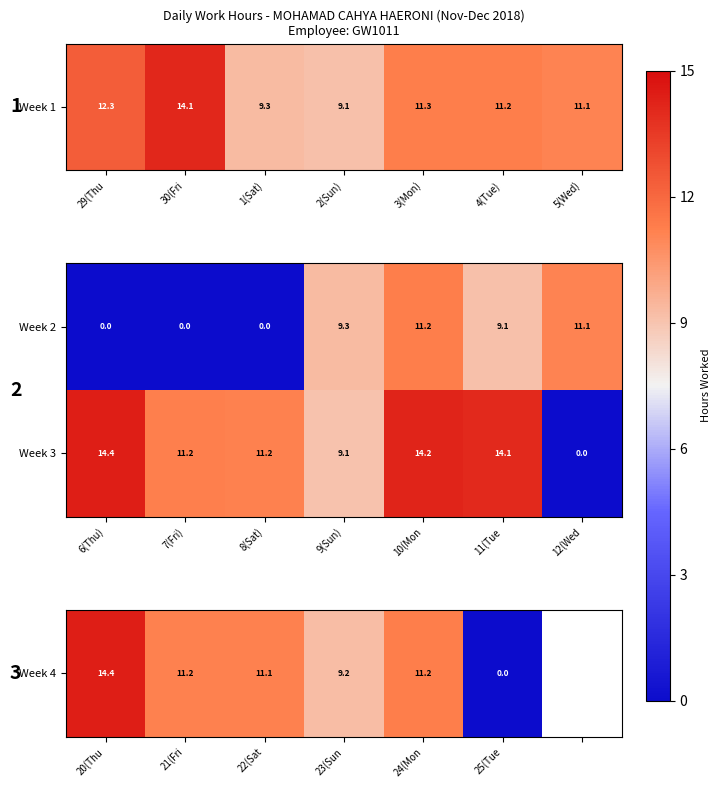

How many categories are shown in the chart?

7